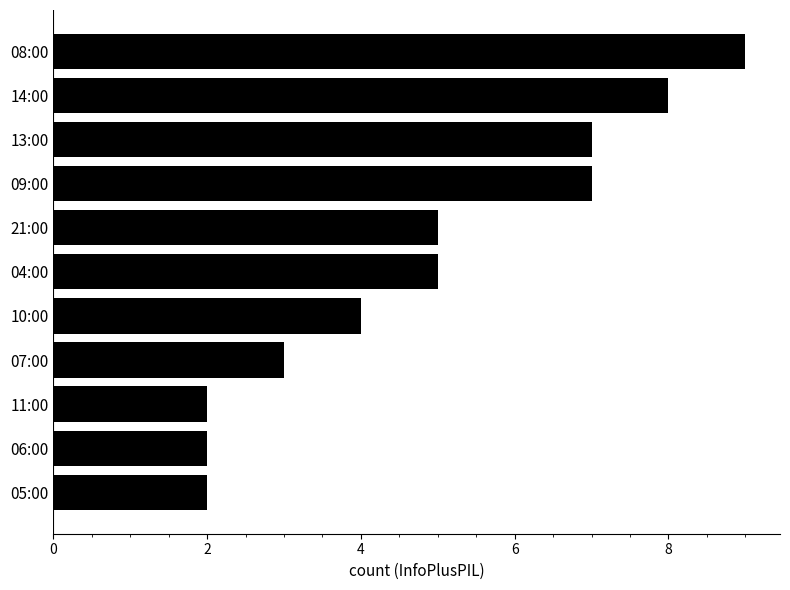

What is the sum of the values at 13:00 and 21:00?

12